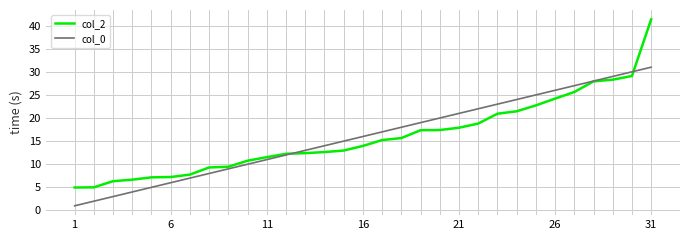

Which series has the widest spread of values?

col_2